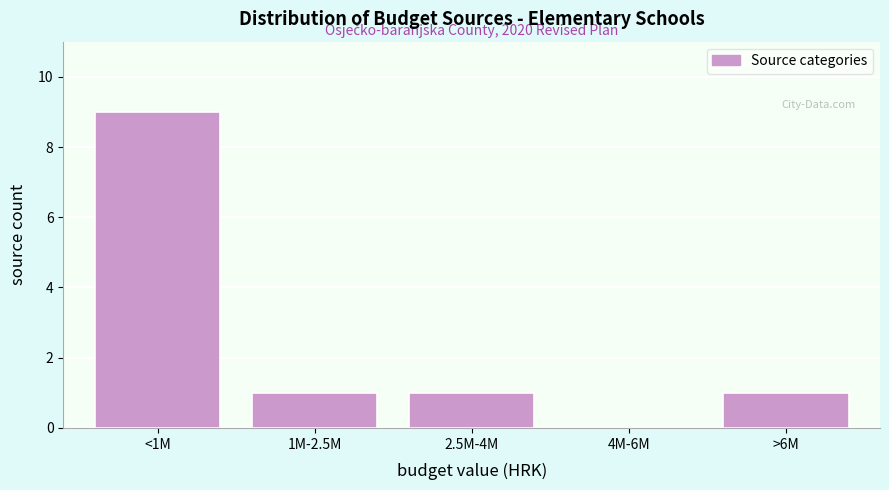

Reading left to right, list all the values displayed in this chart.

<1M=9	1M-2.5M=1	2.5M-4M=1	4M-6M=0	>6M=1